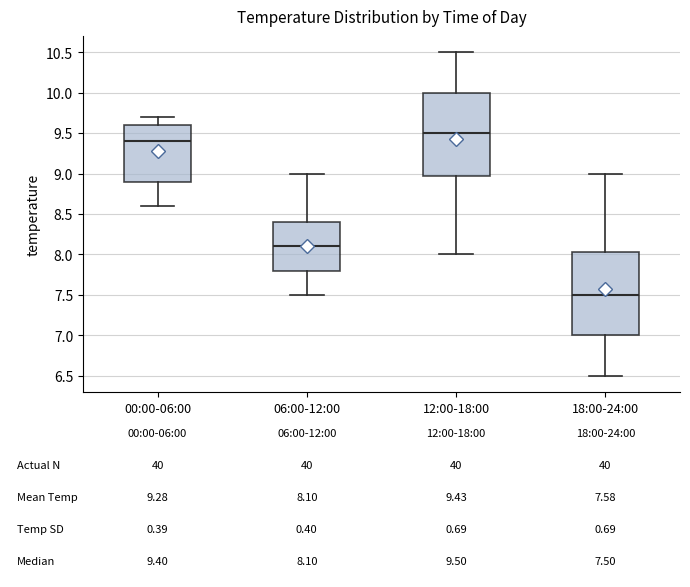

Which box's median line is the highest?

12:00-18:00